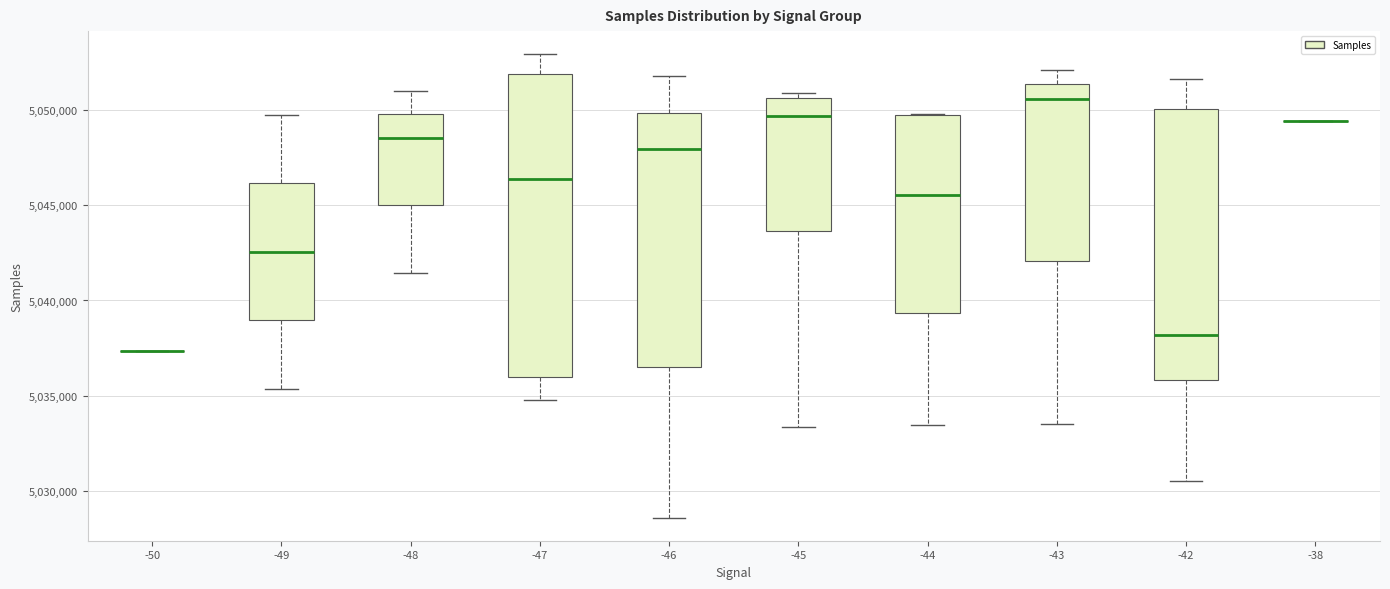

Which box is the tallest, from its lower edge to its upper edge?

-47